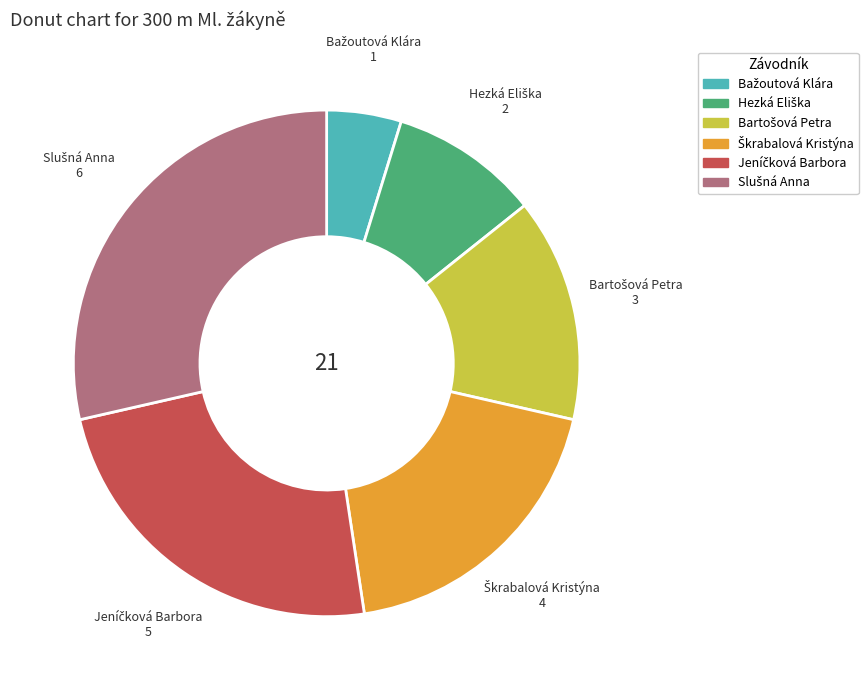

Does any single category account for the majority?

No